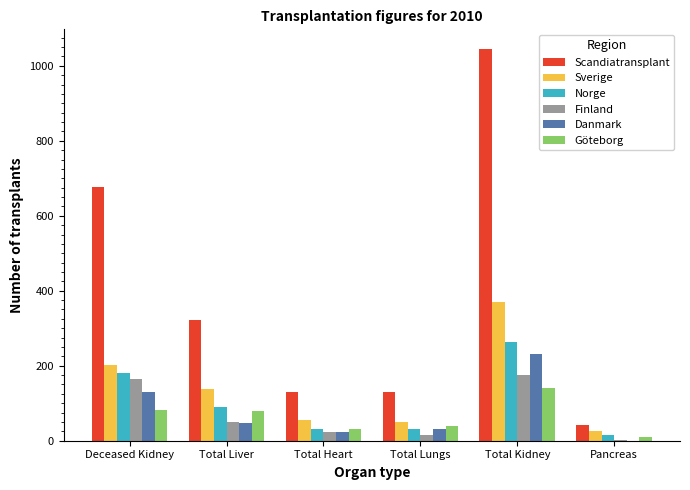

Is it true that Norge equals 31 at Total Heart?

True